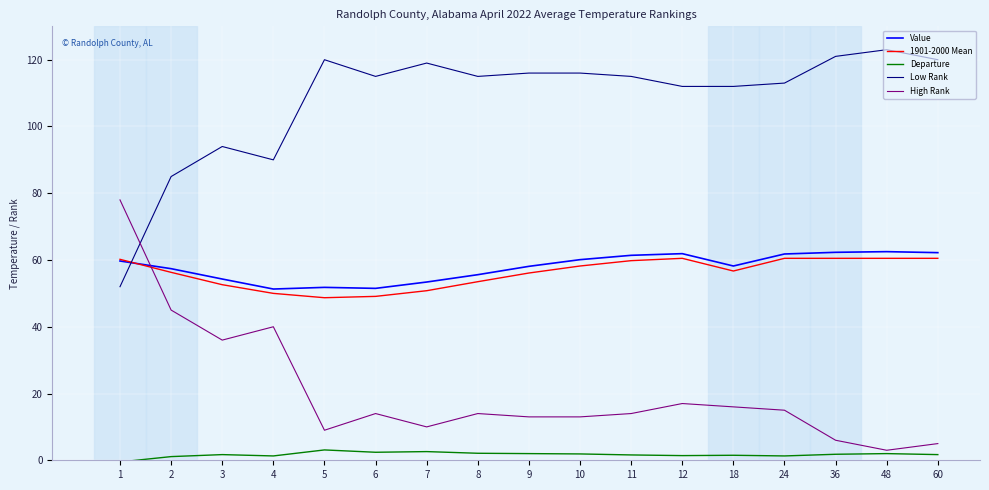

How many lines are shown in the chart?

5